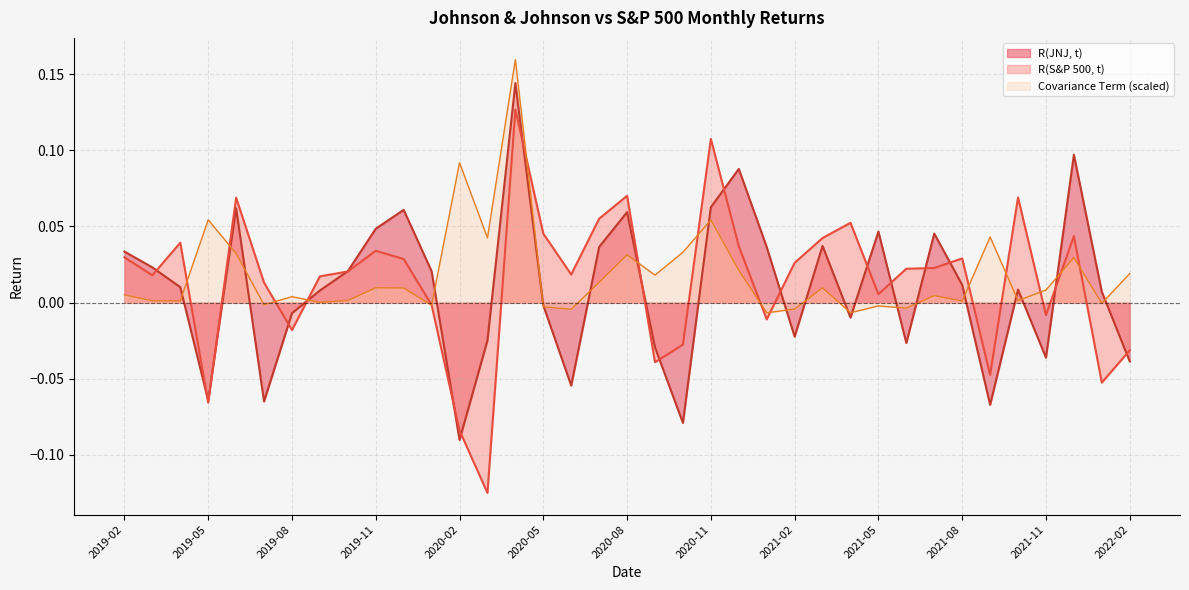

What is the maximum value for R(S&P 500, t)?

0.1